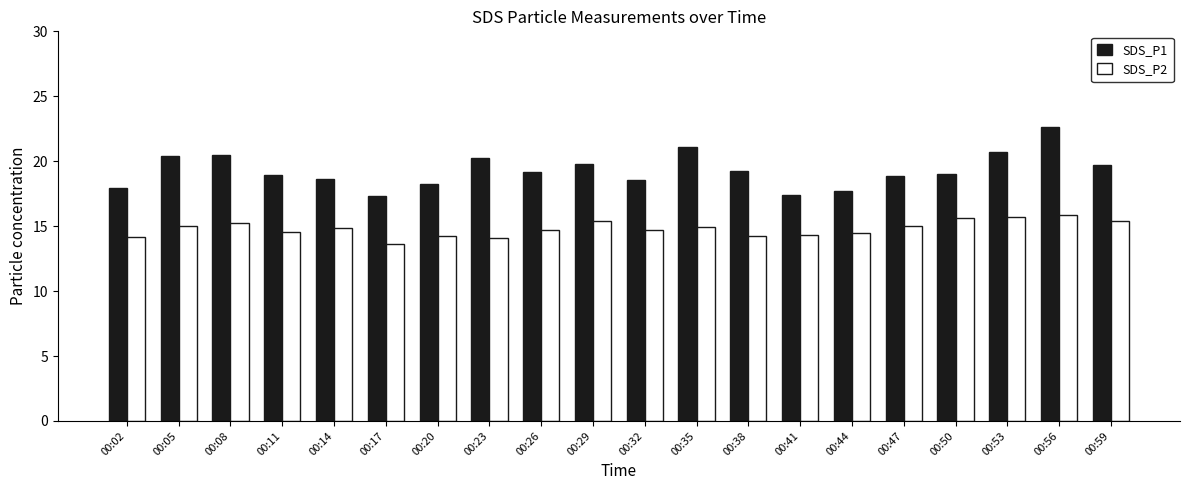

What is the average value of the SDS_P1 series?

19.3